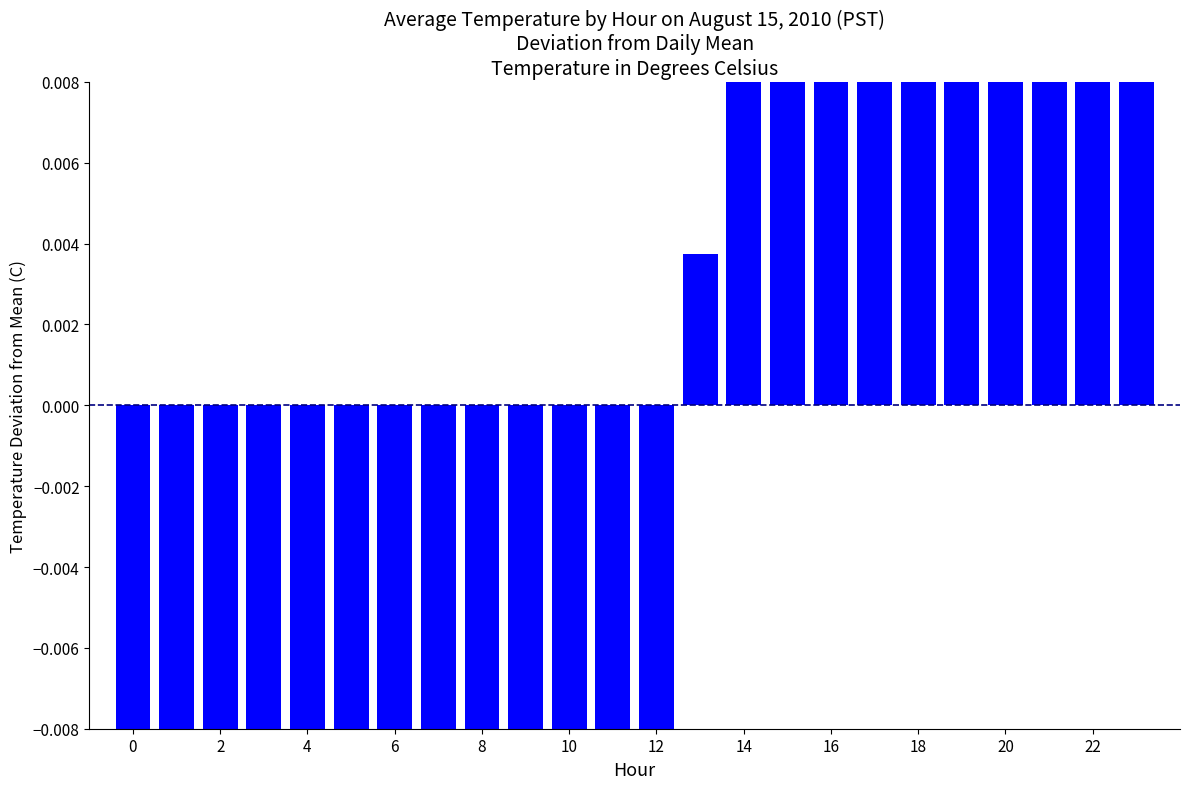

Count the number of values greater than 0.

11